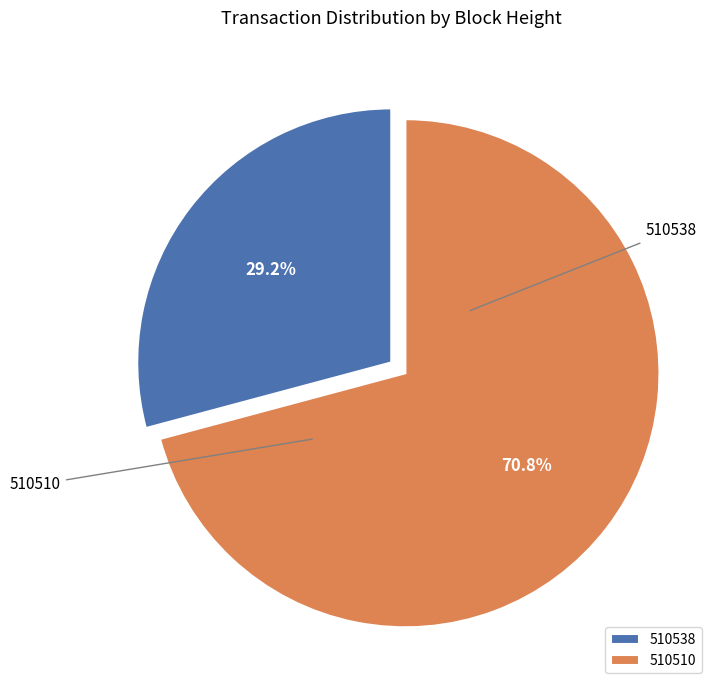

What is the ratio of the value at 510510 to the value at 510538?

2.4